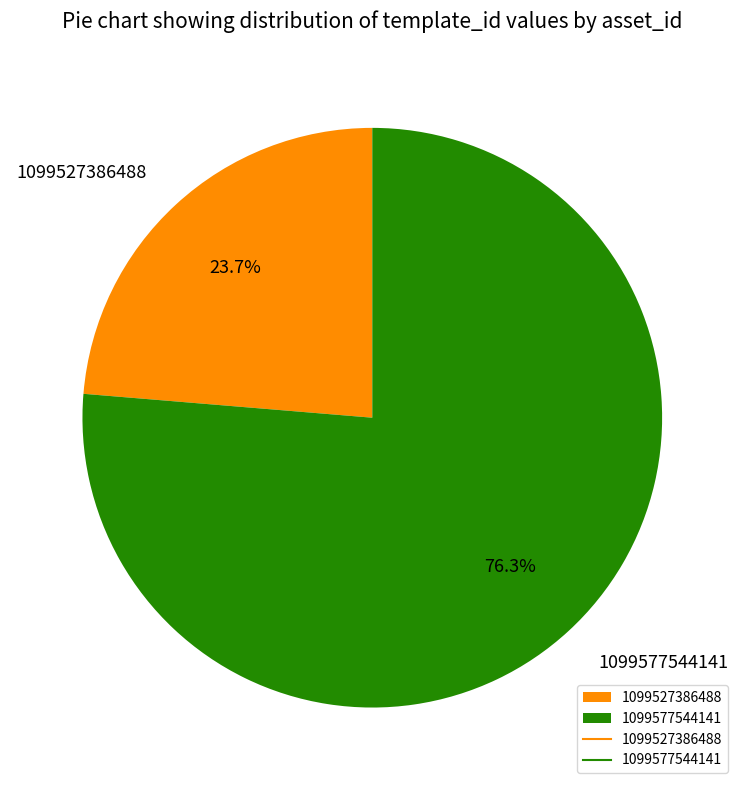

Combined, do 1099527386488 and 1099577544141 account for over 50%?

Yes